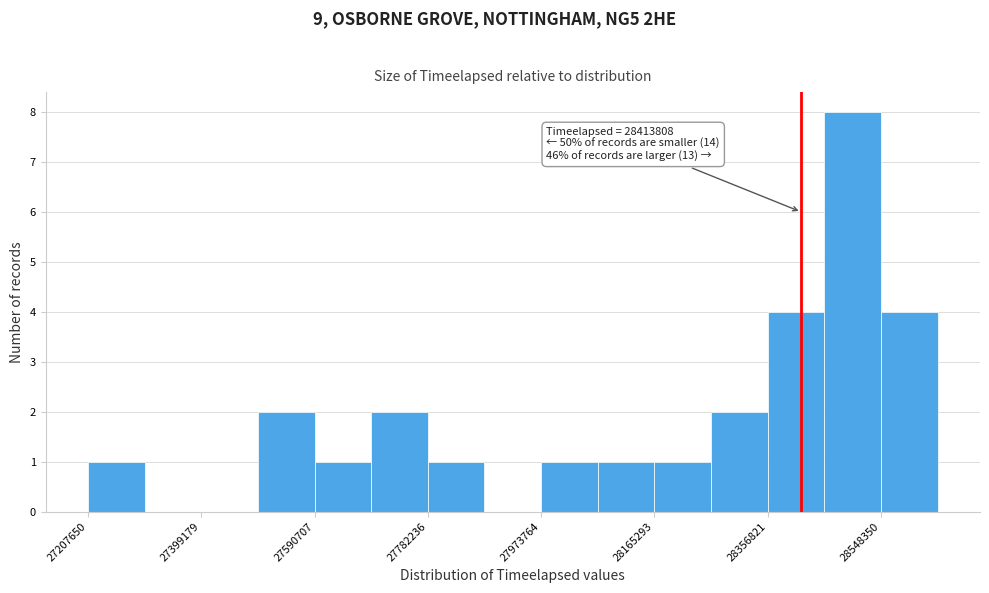

Which range on the x-axis has the tallest bar?

28460000 to 28540000